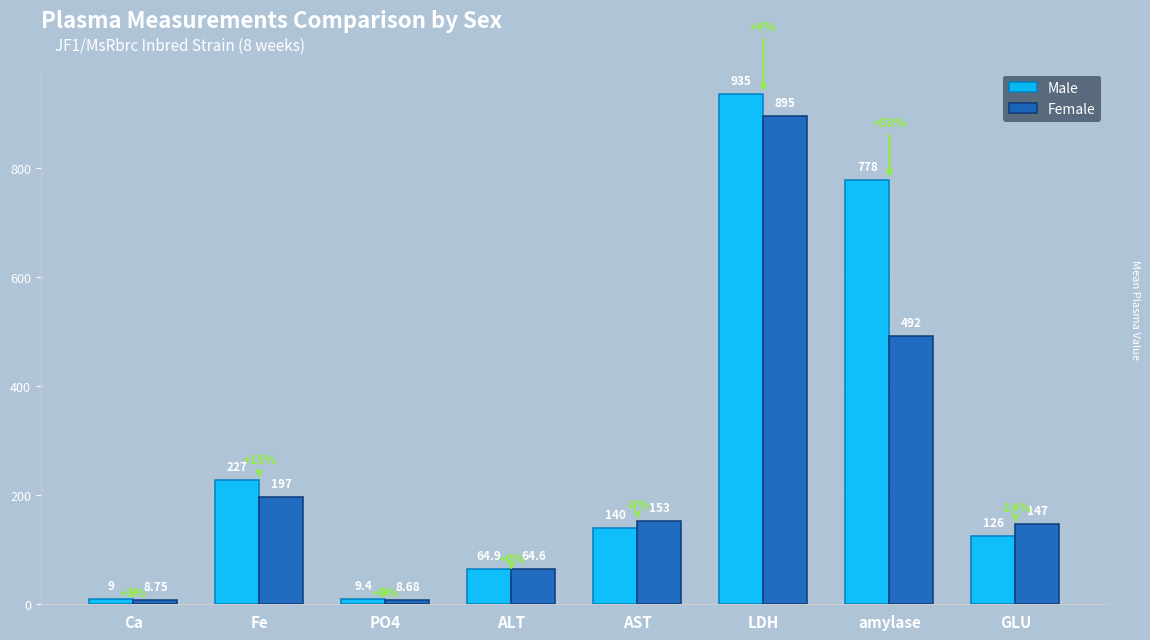

Which category has the highest value across all series?

LDH